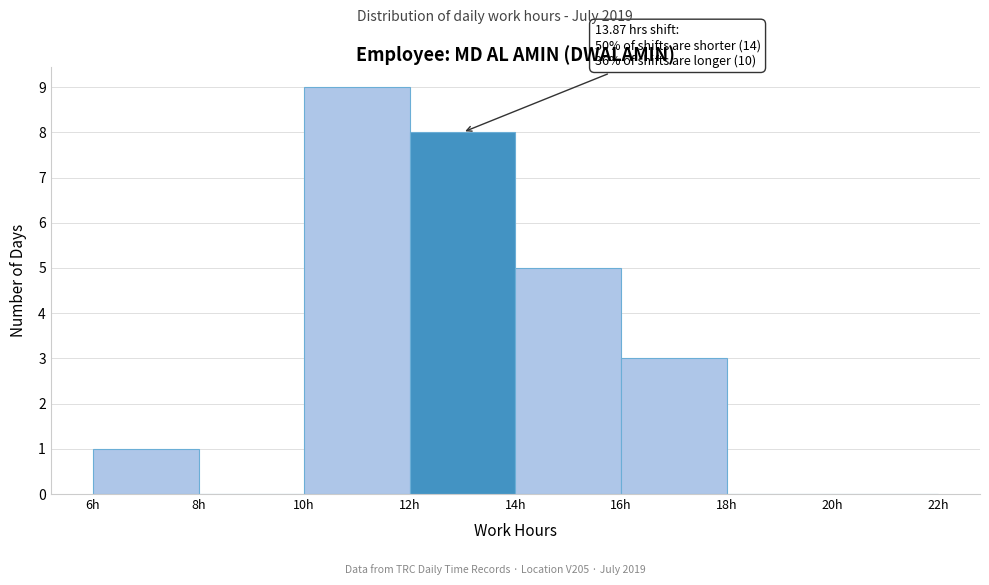

Which range on the x-axis has the tallest bar?

10 to 12